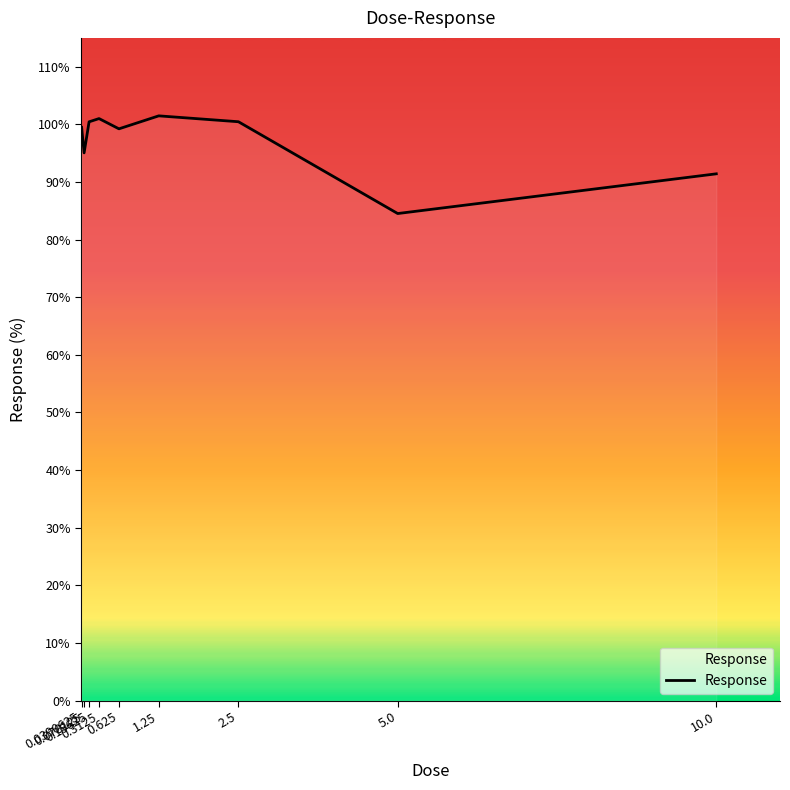

Where is the data nearest to the value 92?

10.0